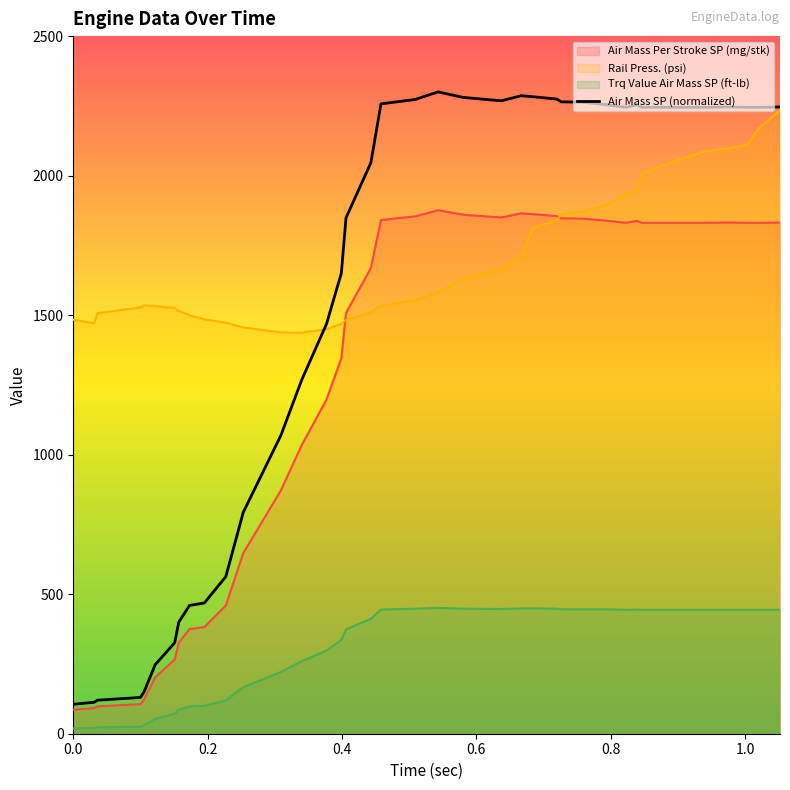

Is it true that the value at 31 is 2244.8?

True